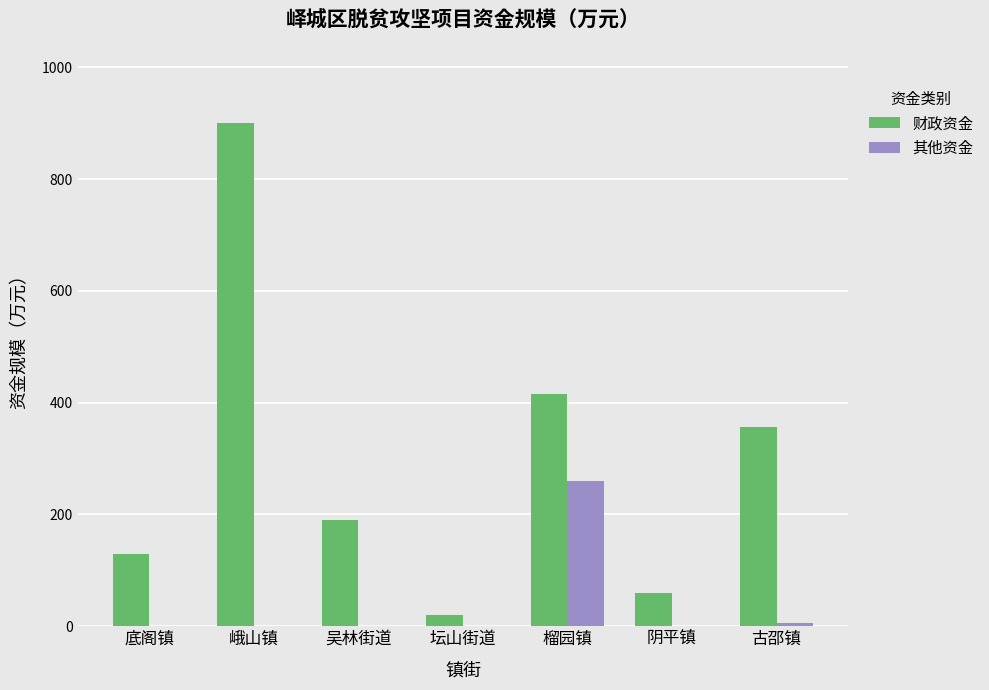

Which series changed the most between 吴林街道 and 阴平镇?

财政资金